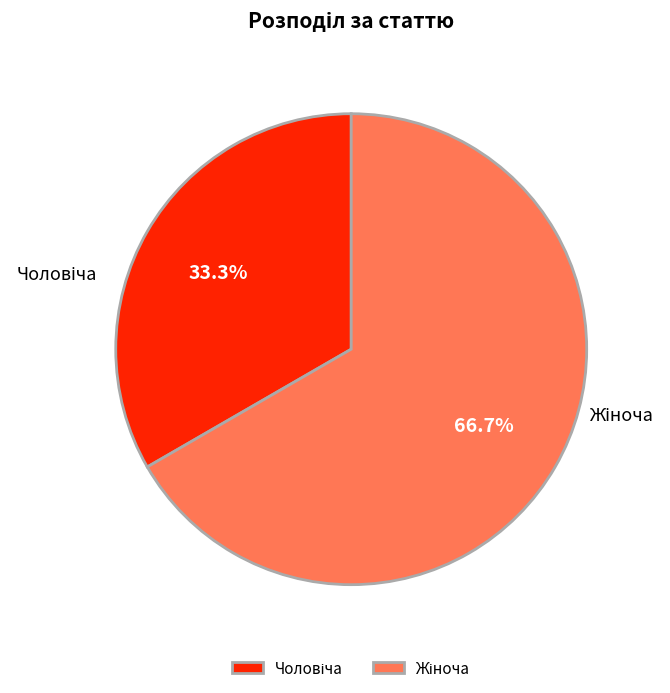

Is there any slice that represents more than half of the pie?

Yes